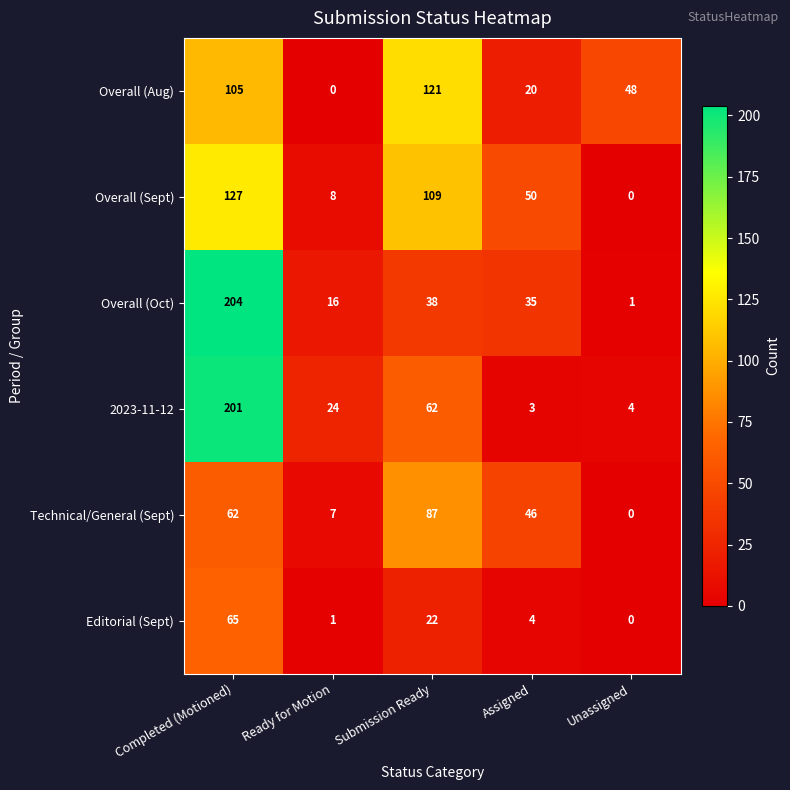

What is the difference between the maximum and minimum values in the Technical/General (Sept) series?

87